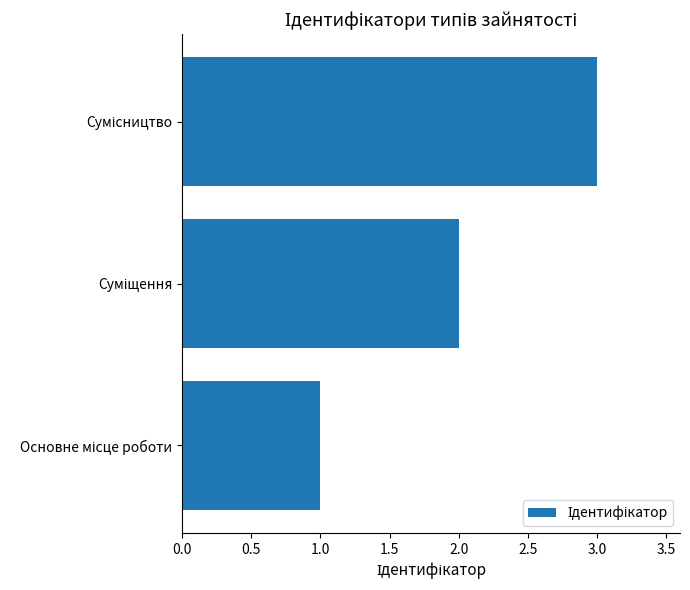

What is the sum of all values?

6